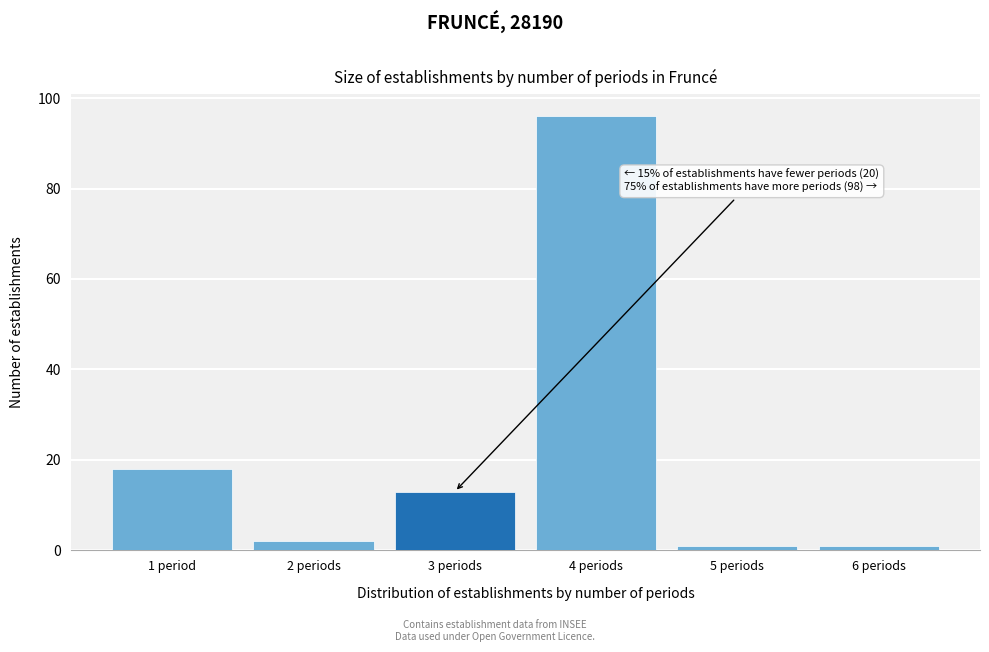

Reading left to right, transcribe all the data shown in this chart.

1 period=18	2 periods=2	3 periods=13	4 periods=96	5 periods=1	6 periods=1